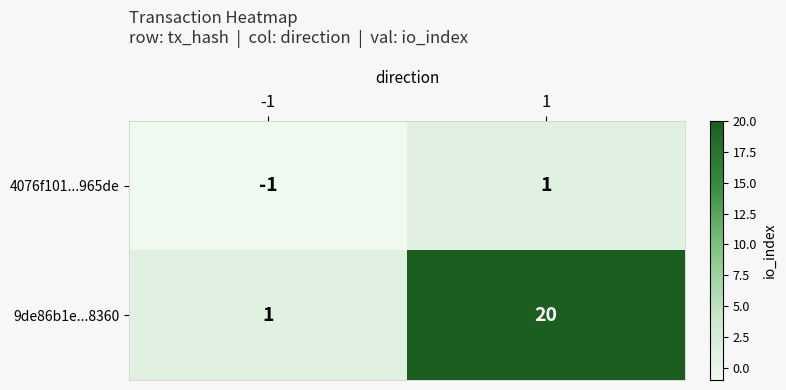

How many categories are shown in the chart?

2